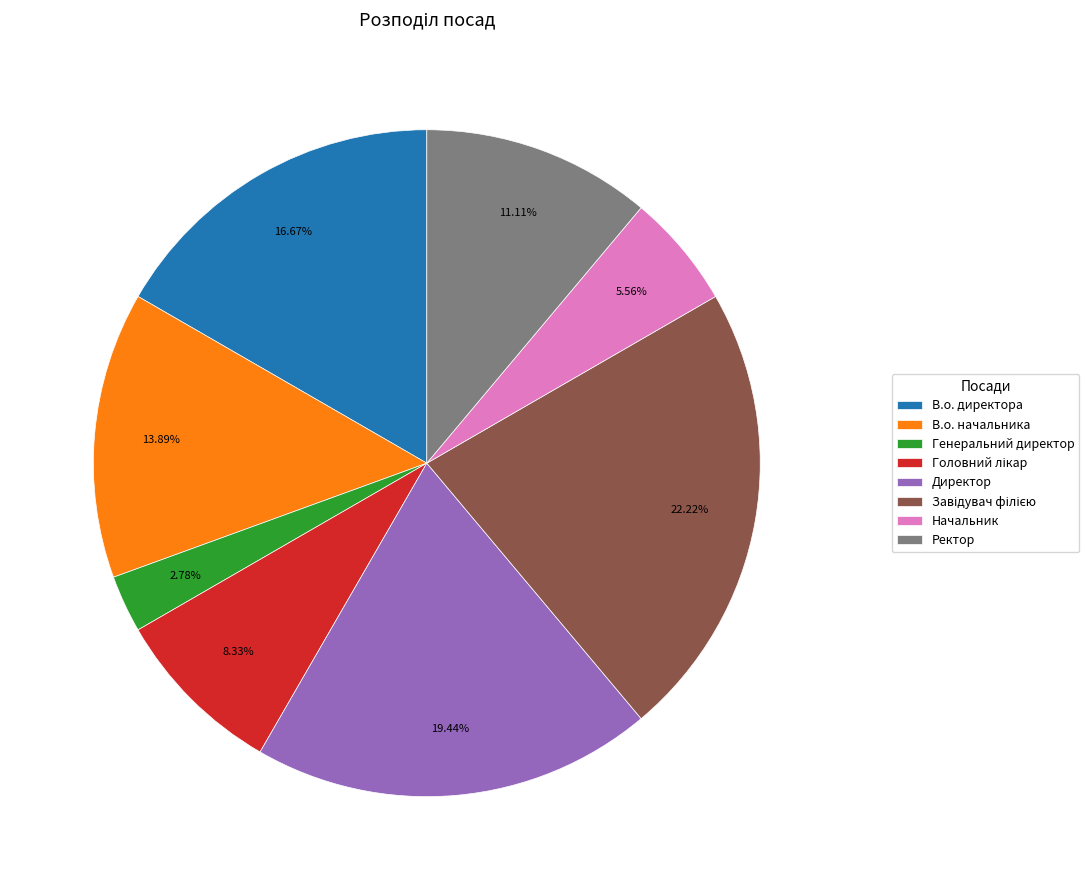

Which slice is the smallest?

Генеральний директор